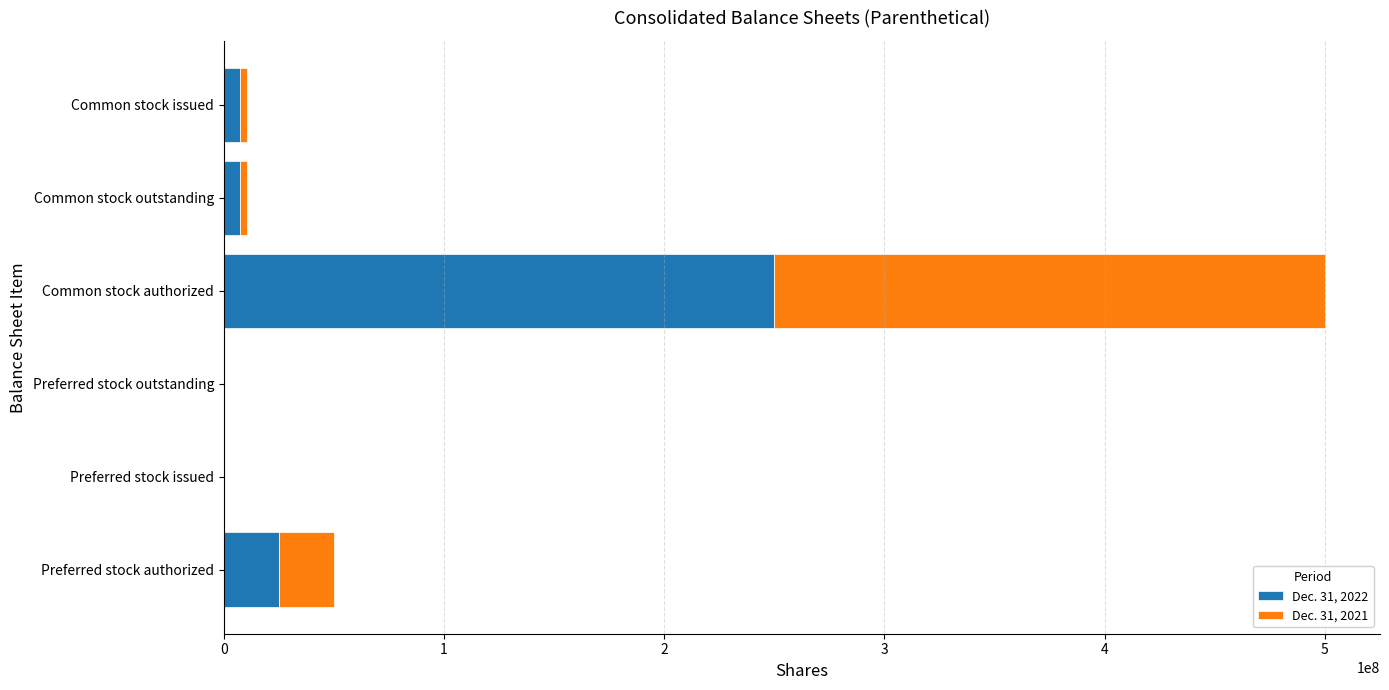

The value of Dec. 31, 2022 at Common stock authorized is 153204907. True or false?

False